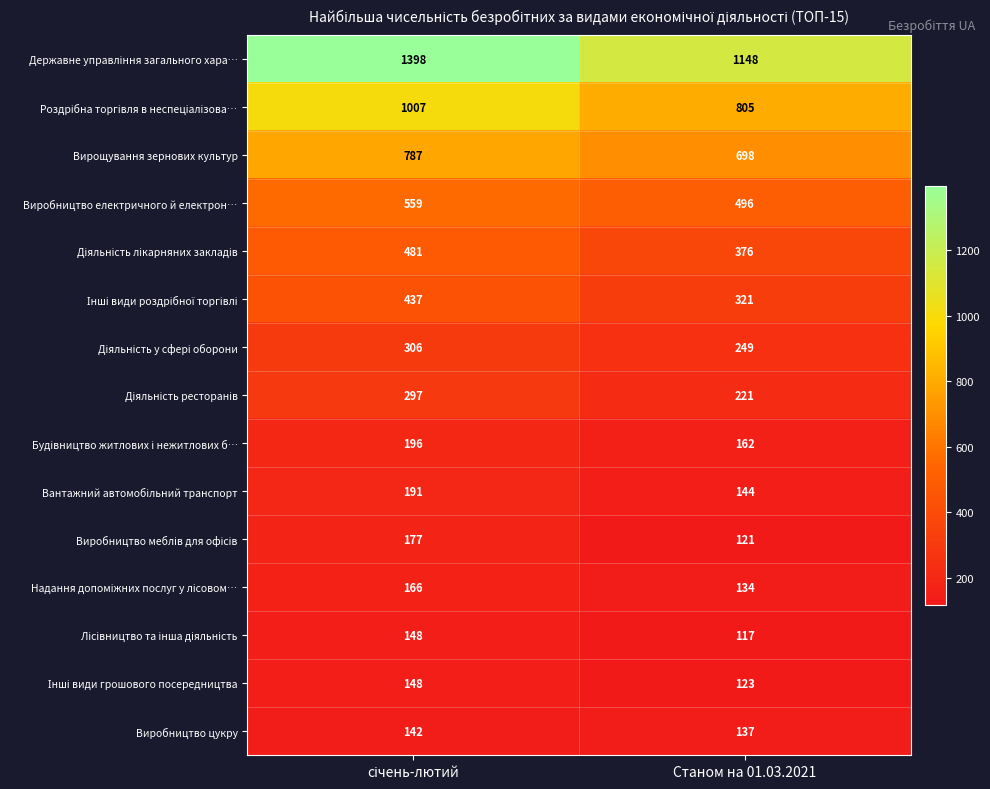

Count the number of data series in this chart.

15